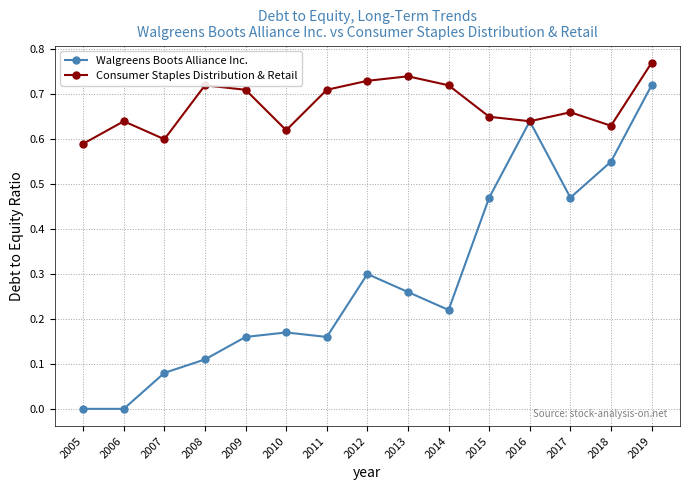

At which label does Walgreens Boots Alliance Inc. reach its peak?

2019